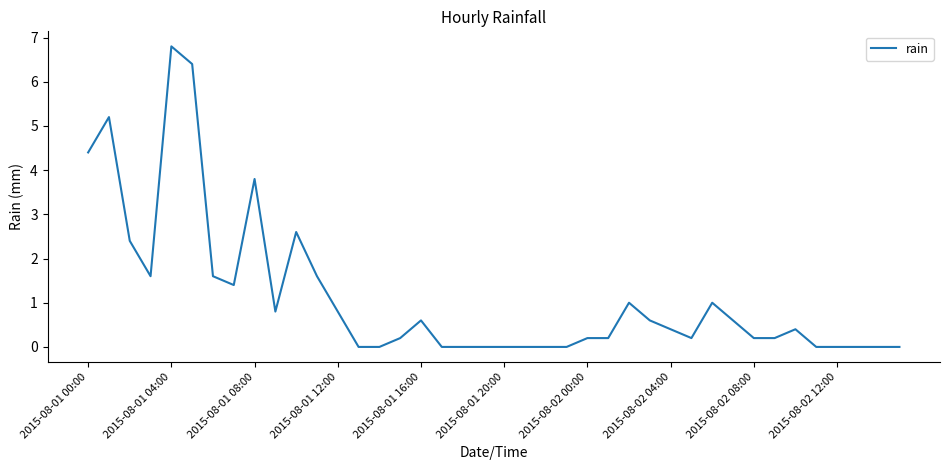

Does the chart have visible grid lines?

No